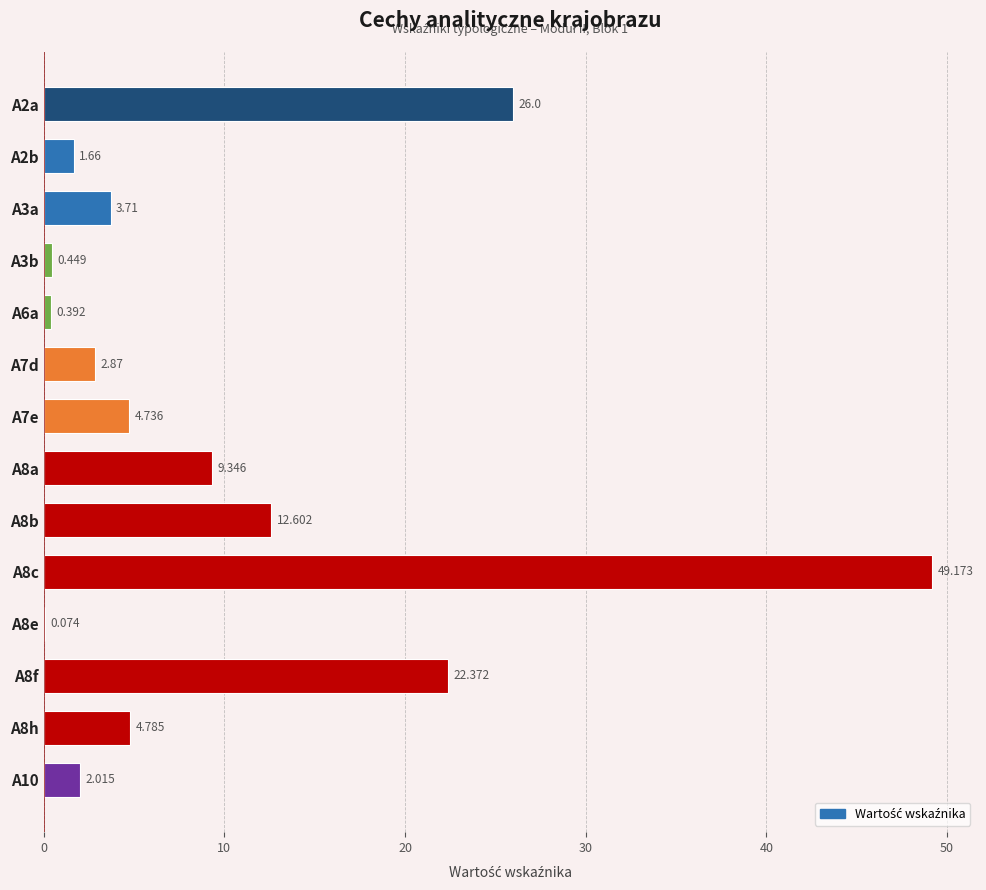

Count the number of categories in the chart.

14